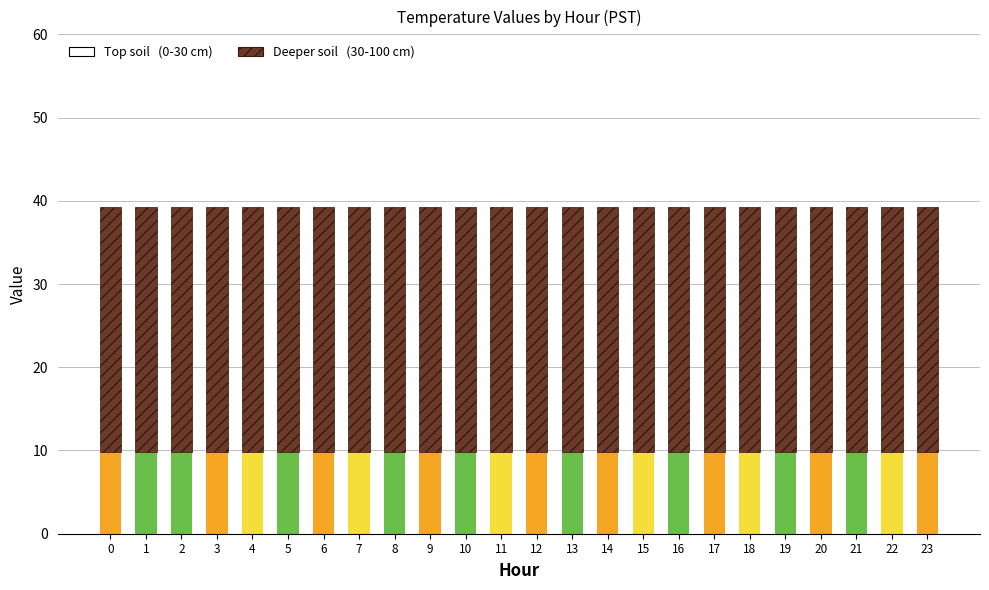

What is the total value across all series at 5?

39.3